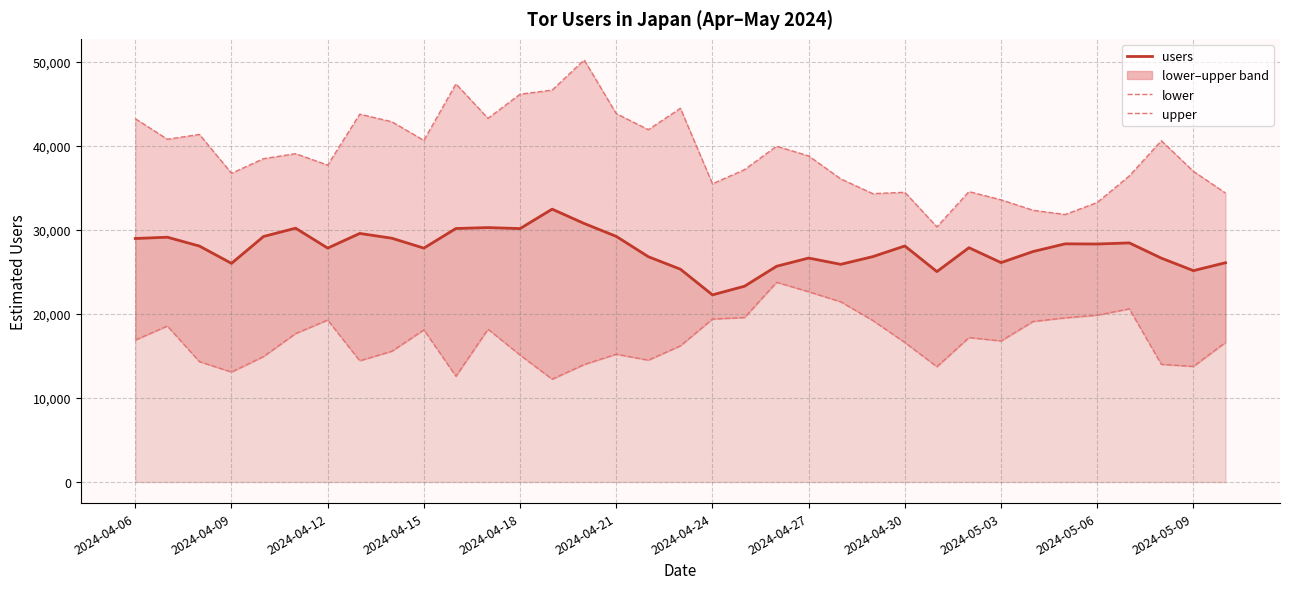

What is the highest value of the upper series?

50228